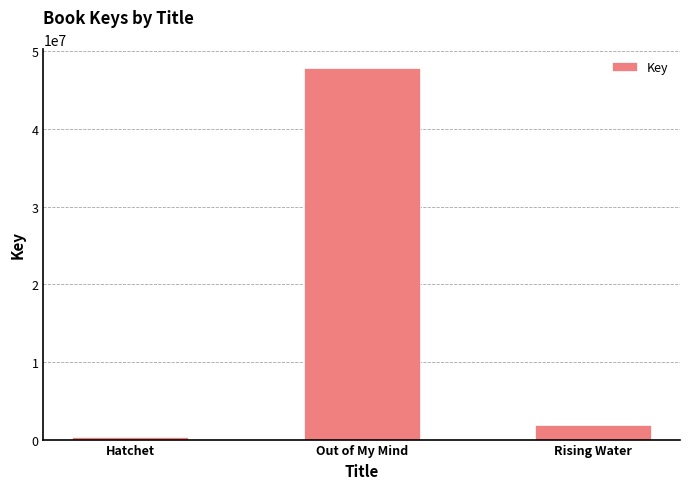

What is the minimum value shown in the chart?

317001